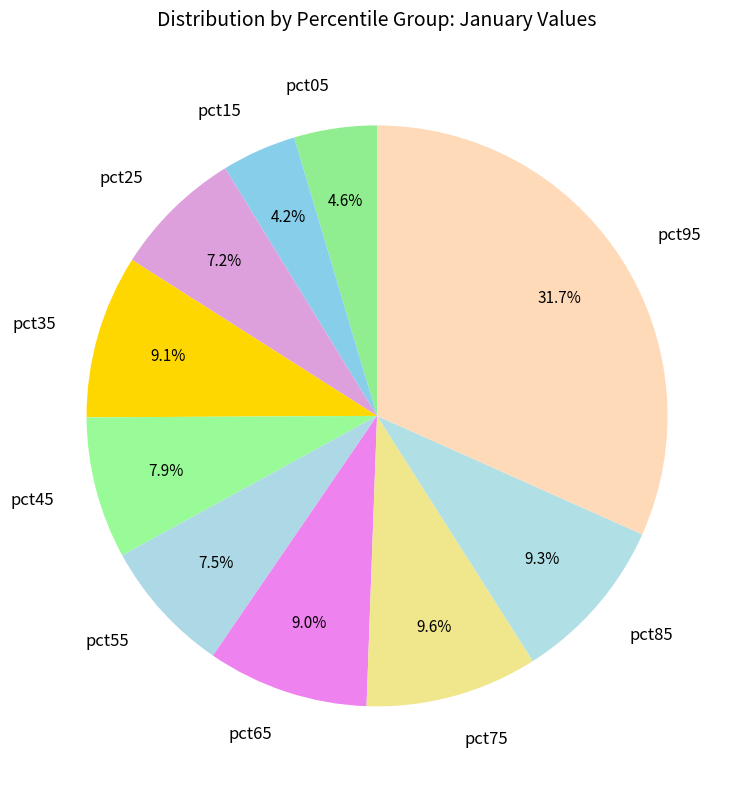

How many segments does this pie chart have?

10